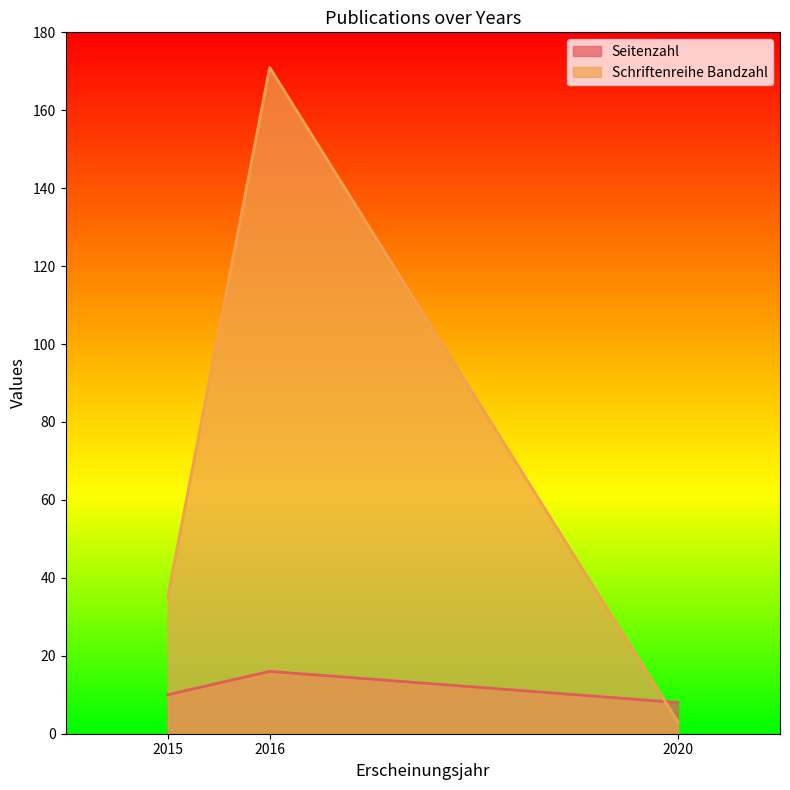

Reading left to right, what are all the values shown in this chart?

Seitenzahl: 2015=10	2016=16	2020=8
Schriftenreihe Bandzahl: 2015=35	2016=171	2020=3